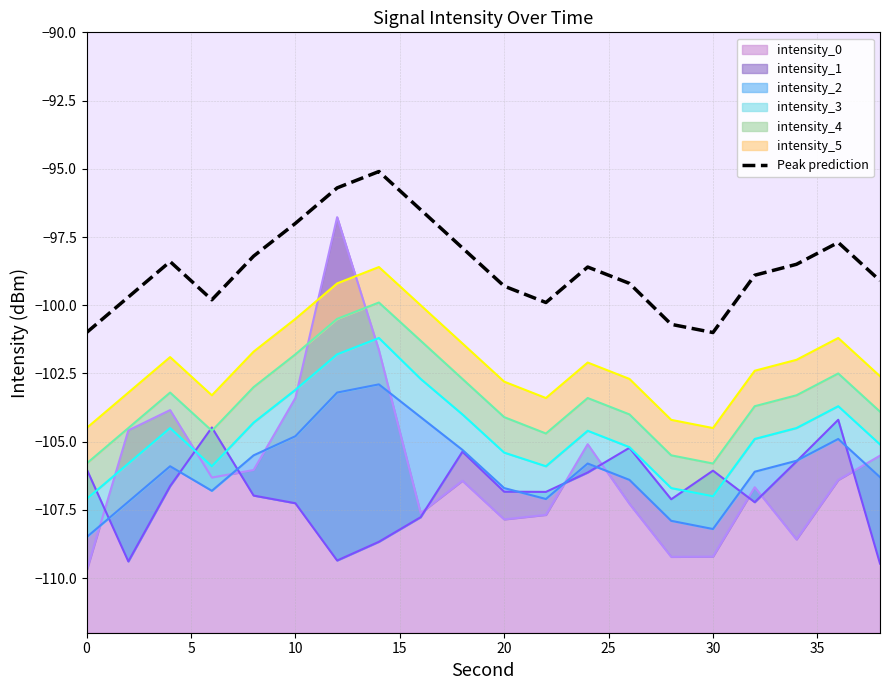

True or false: there are more than 0 points higher than both neighbors.

True